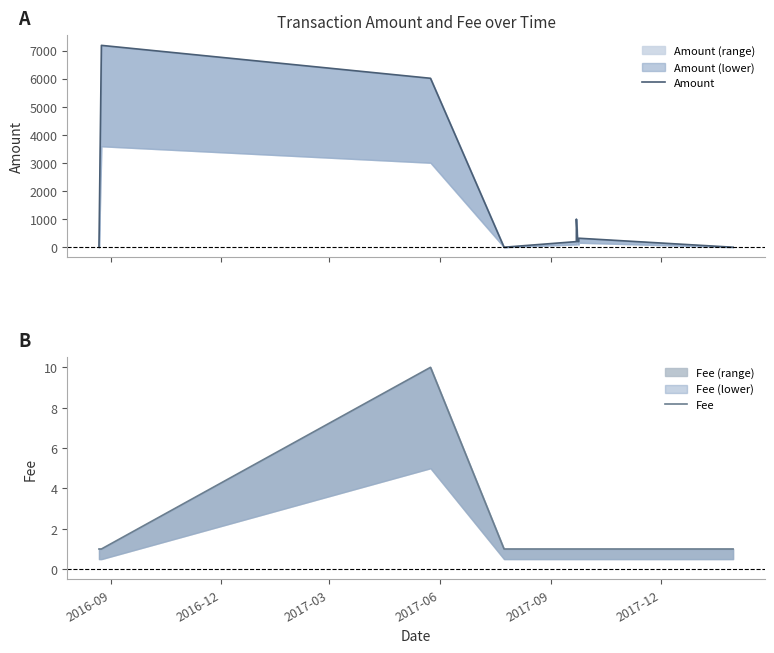

Which series has the largest total across all categories?

Amount